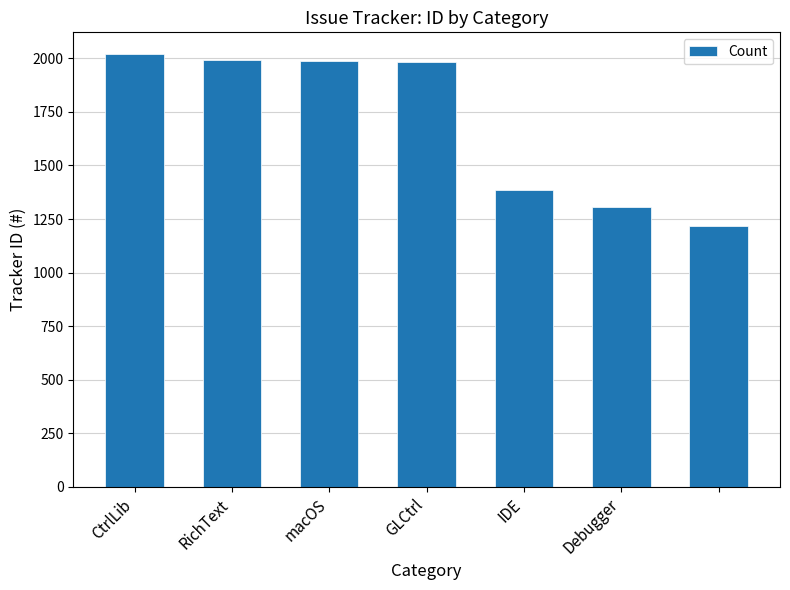

What is the difference between the maximum and minimum values?

801